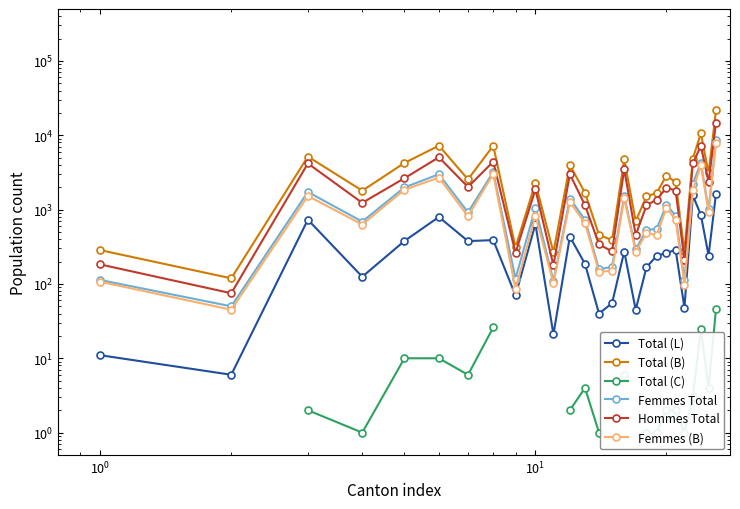

Which series has the widest spread of values?

Total (B)